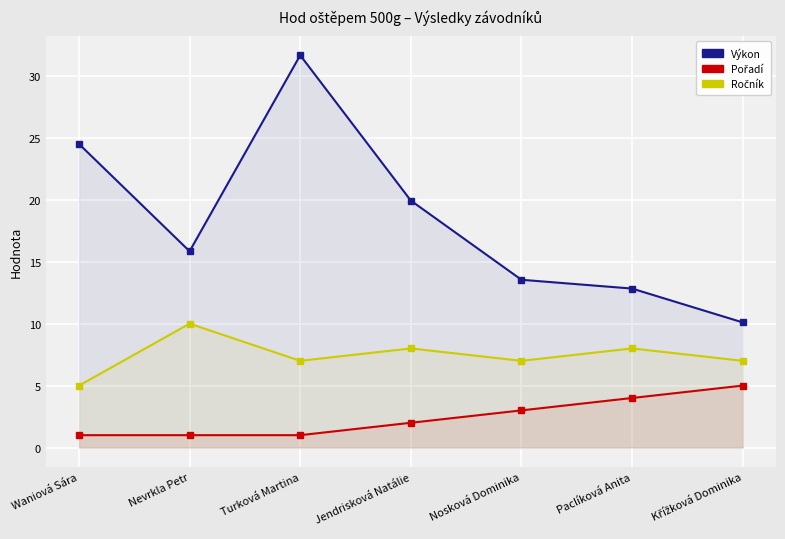

Reading left to right, what are all the values shown in this chart?

Výkon: 24.5	15.8	31.7	19.9	13.5	12.8	10.1
Pořadí: 1.0	1.0	1.0	2.0	3.0	4.0	5.0
Ročník: 5.0	10.0	7.0	8.0	7.0	8.0	7.0